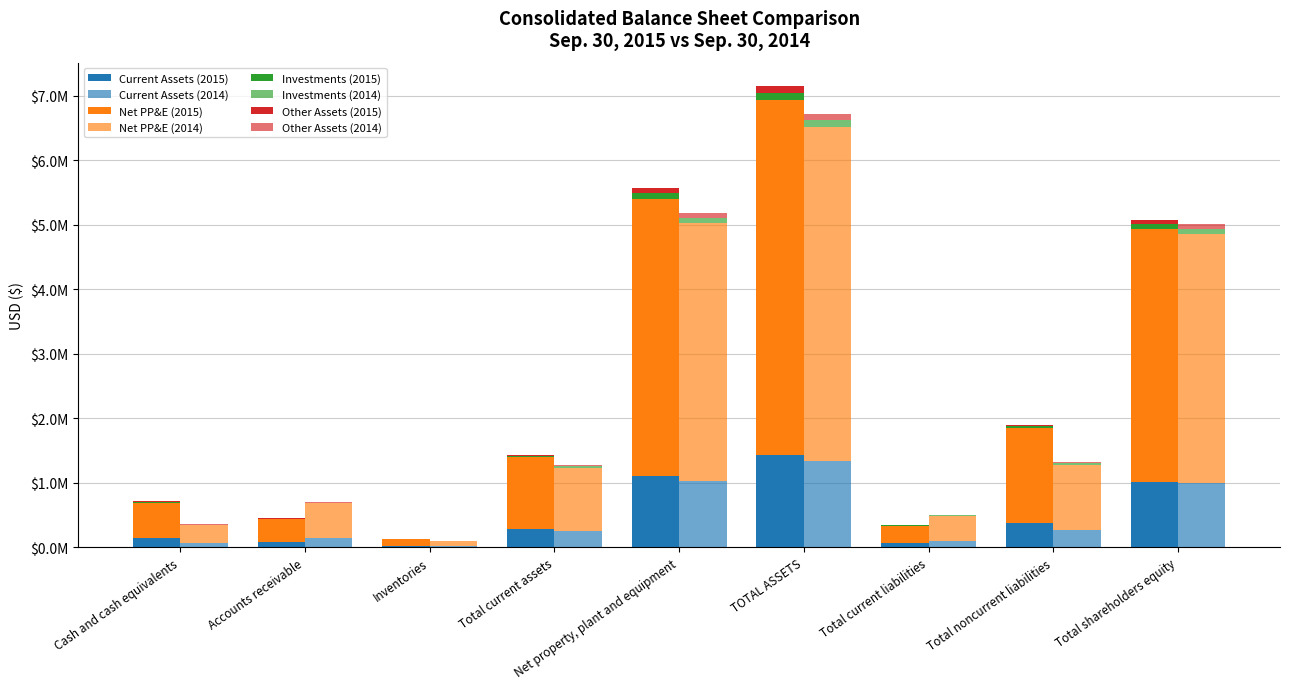

Are the bars horizontal?

No